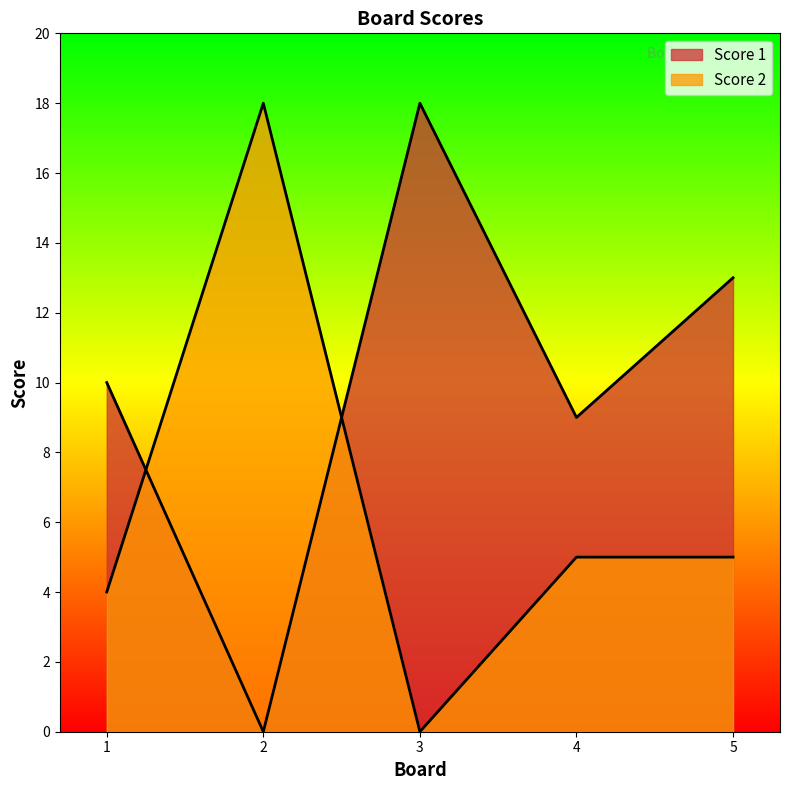

At which category does the chart reach its peak across all series?

3